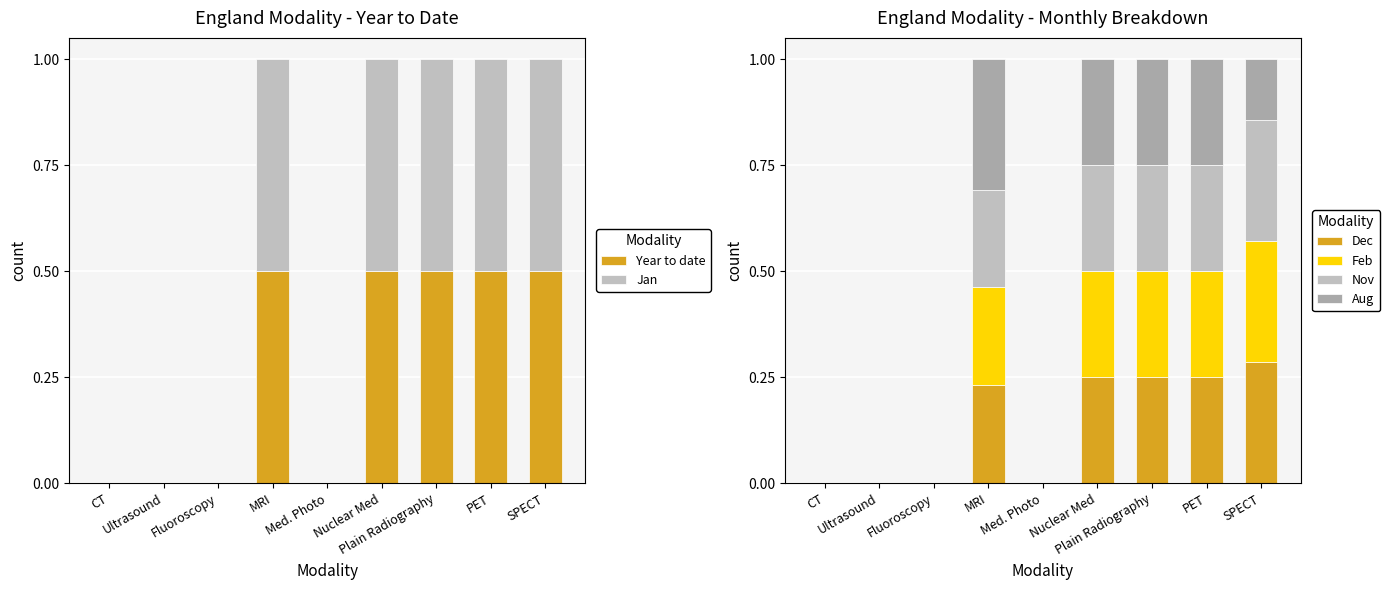

What is the value of the Year to date bar at the 6th from the left?

0.5